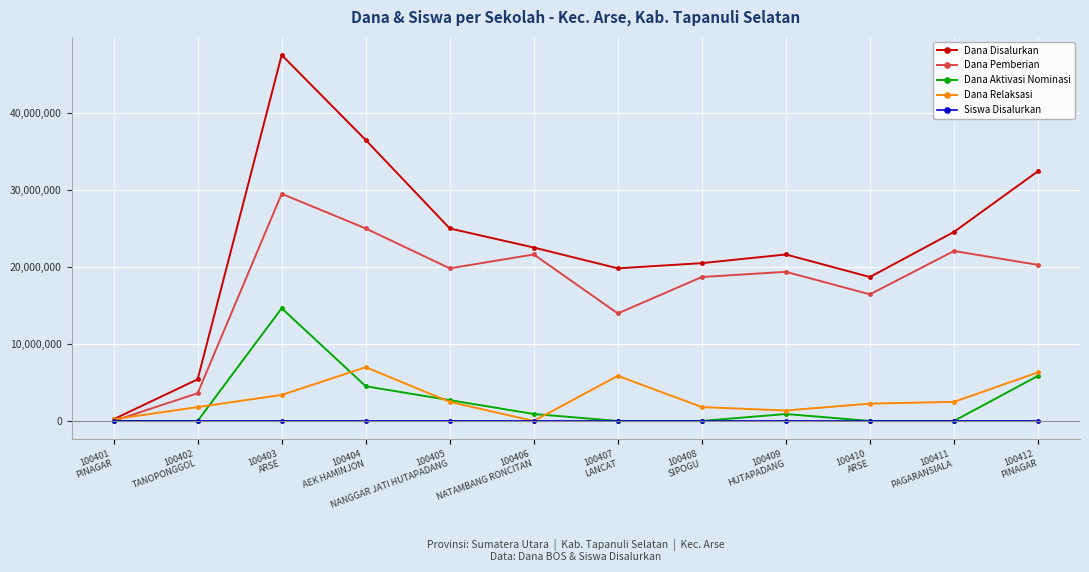

Which series has the largest total across all categories?

Dana Disalurkan